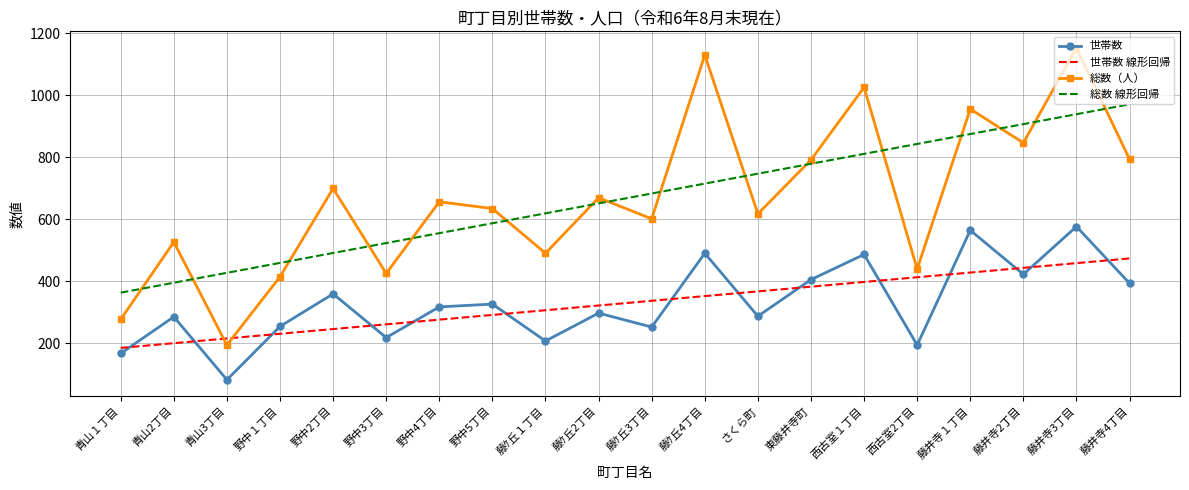

Where is 総数（人） nearest to the value 674?

藤ｹ丘2丁目